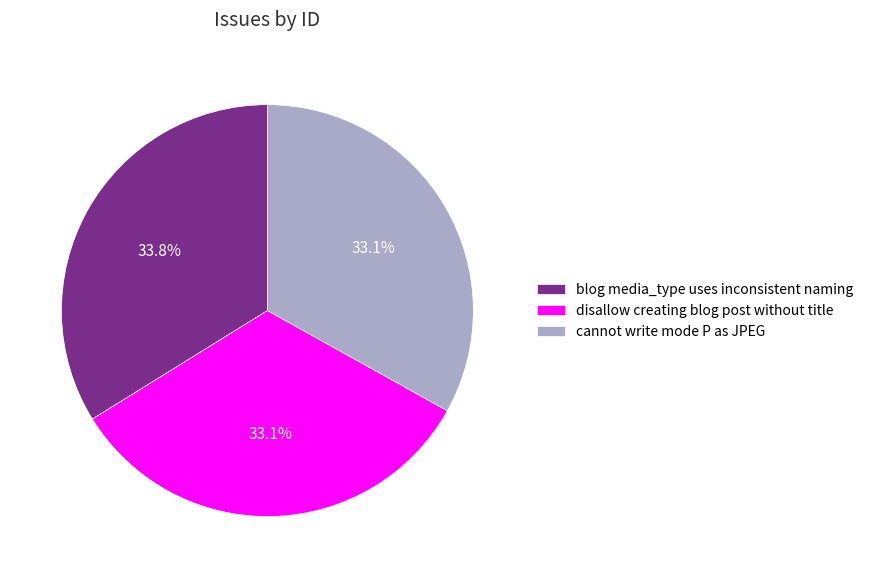

What is the largest slice in the pie chart?

blog media_type uses inconsistent naming